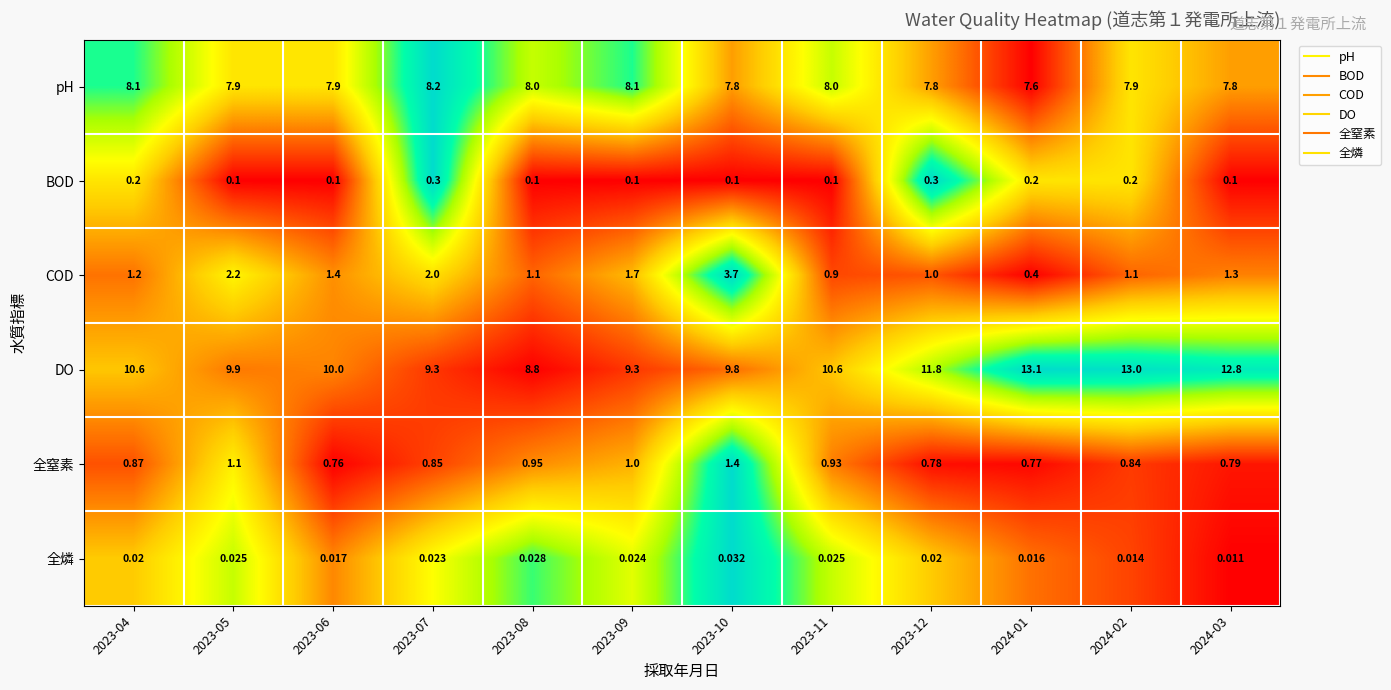

Which series has the widest spread of values?

DO